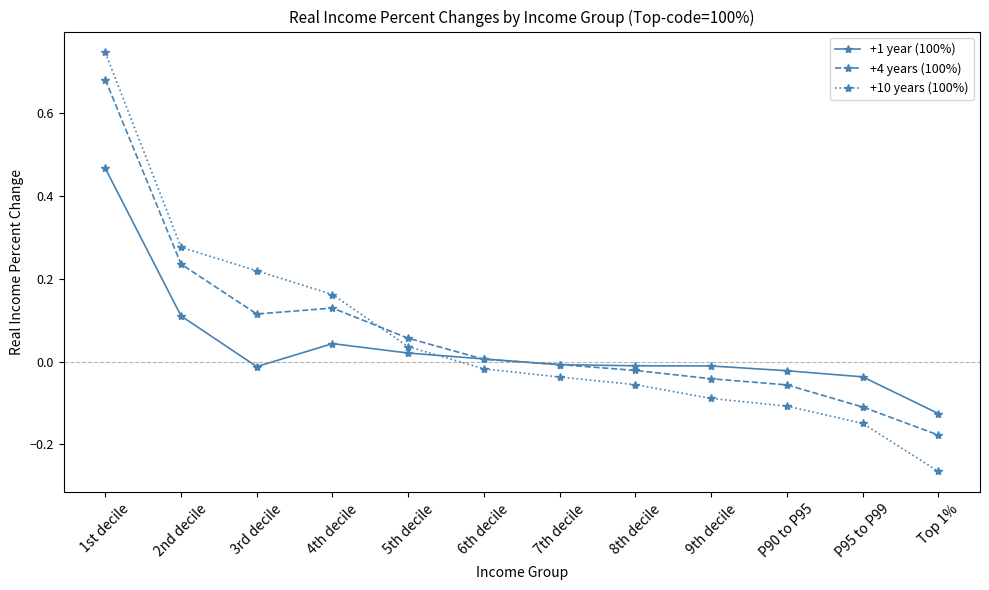

Which series ends up on top after the final intersection of +10 years (100%) and +4 years (100%)?

+4 years (100%)